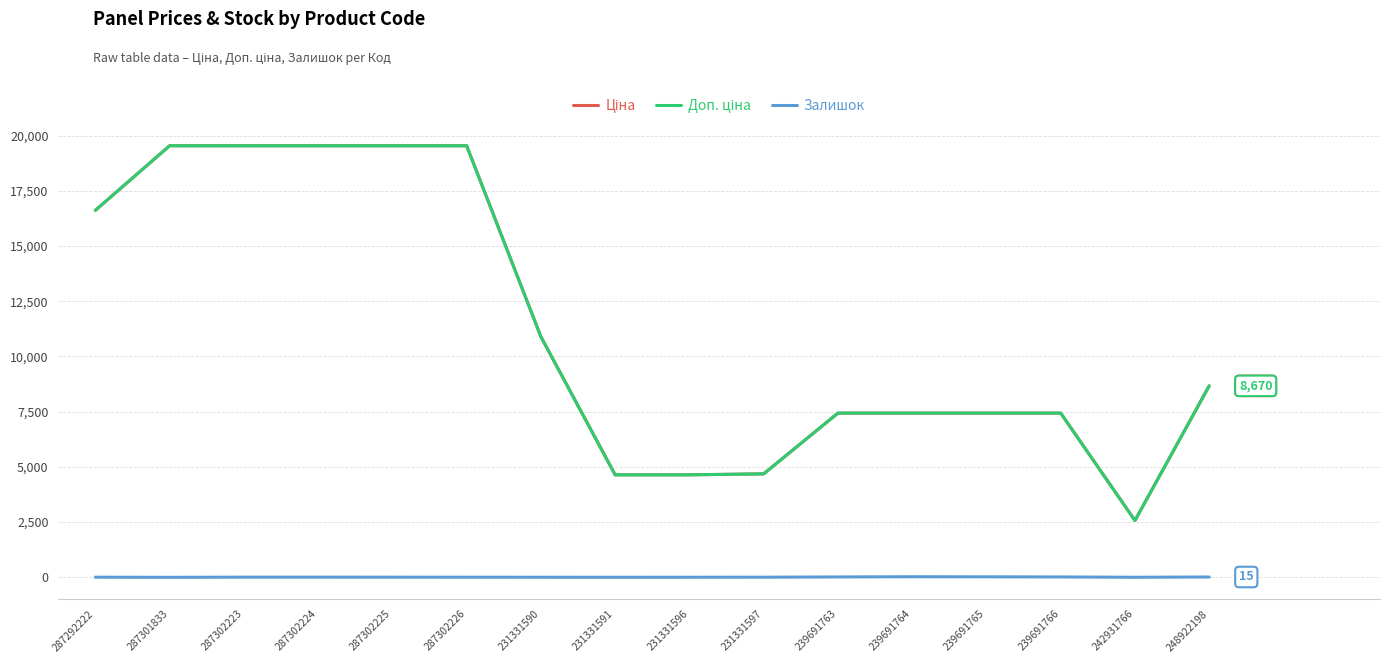

Rank the categories by Ціна value from lowest to highest.

242931766, 231331591, 231331596, 231331597, 239691763, 239691764, 239691765, 239691766, 248922198, 231331590, 287292222, 287301833, 287302223, 287302224, 287302225, 287302226